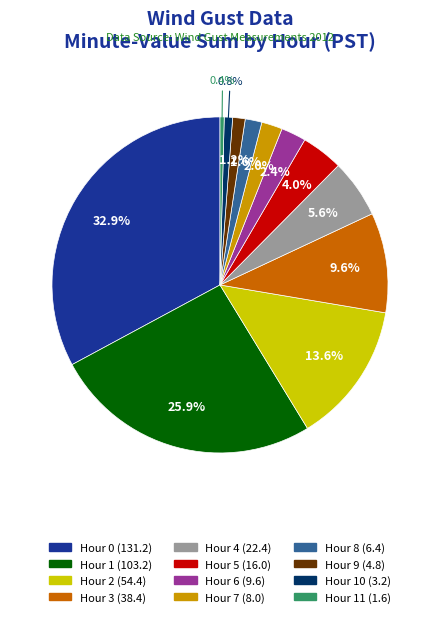

Is there any slice that represents more than half of the pie?

No